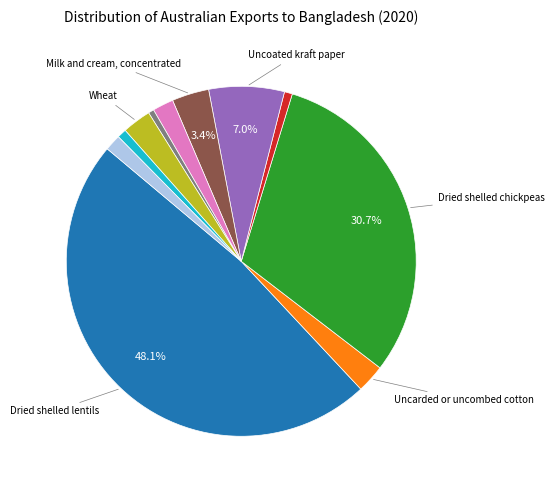

How many slices are in this pie chart?

11